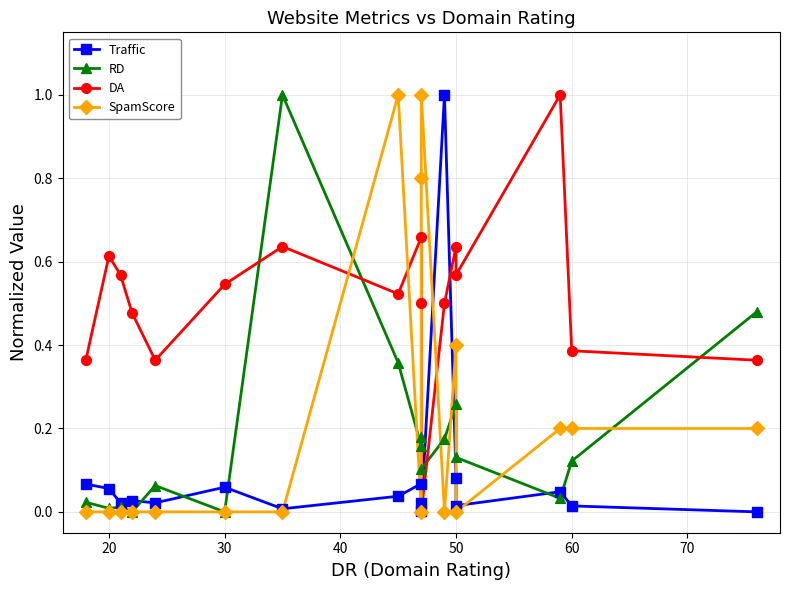

Which series contains the lowest Y value?

Traffic